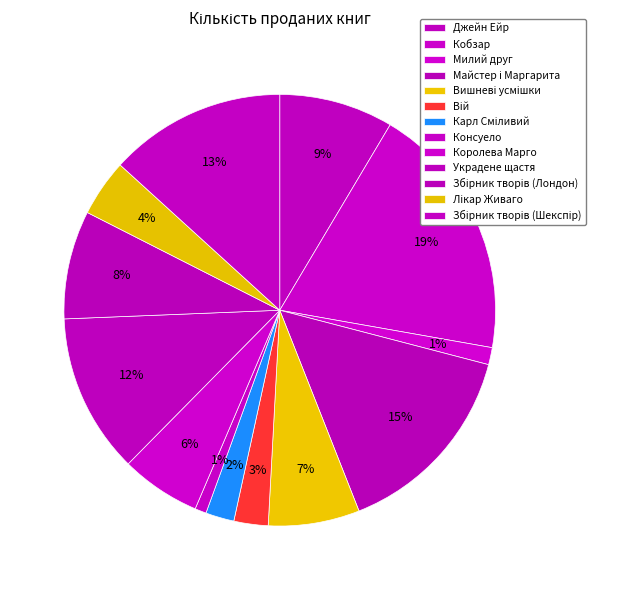

Does any single category account for the majority?

No